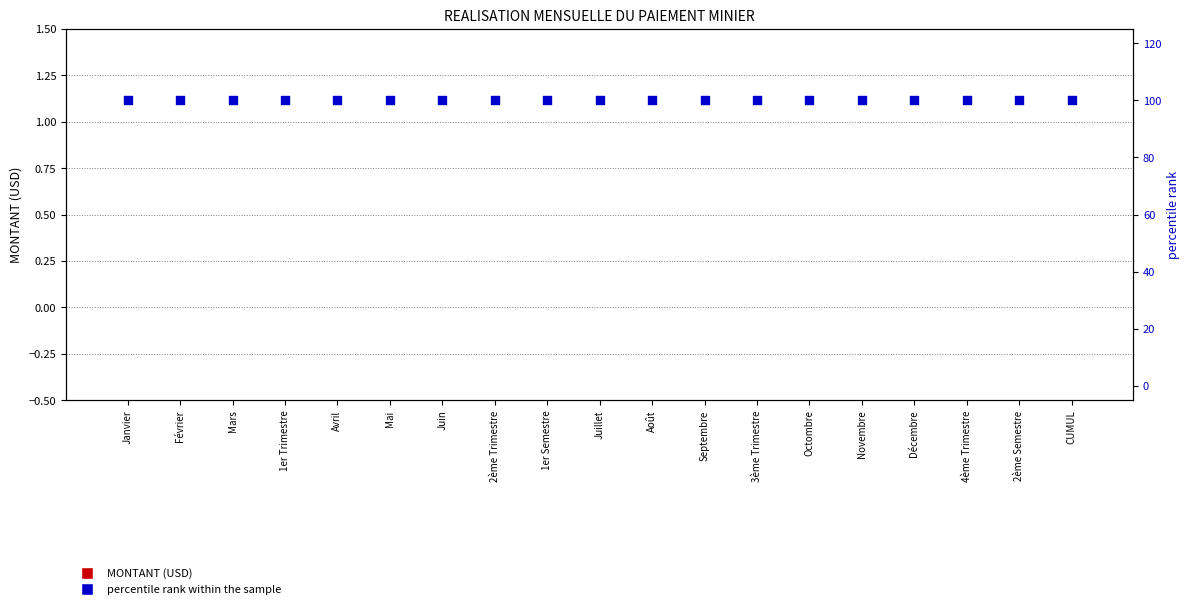

Which series has the largest Y range (max minus min)?

MONTANT (USD)